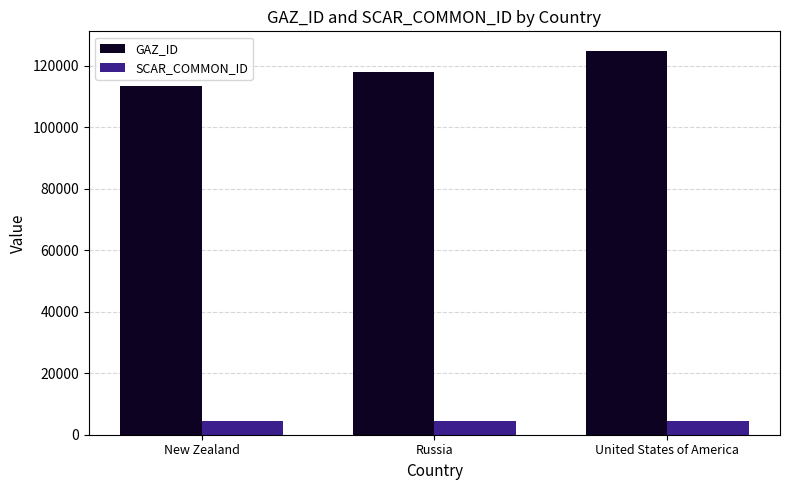

What are all the series names shown in the legend?

GAZ_ID, SCAR_COMMON_ID